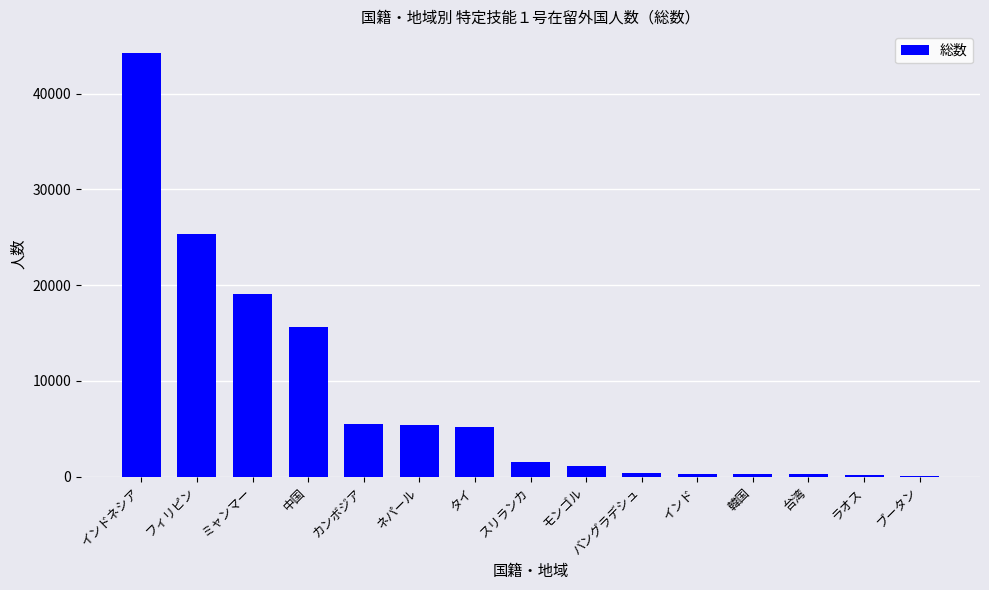

What is the sum of all values?

124468